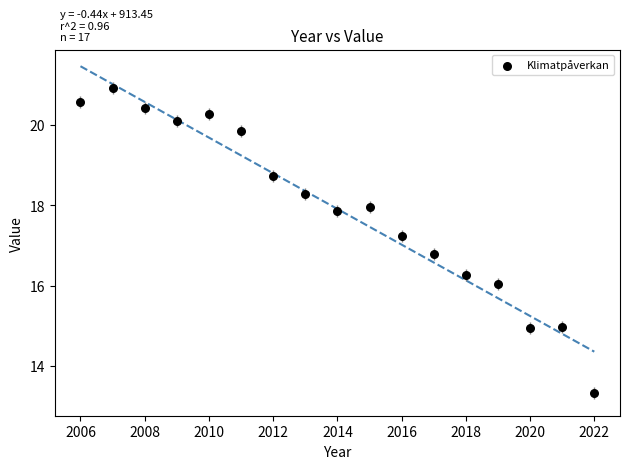

What is the range of Y values (max minus min)?

7.6